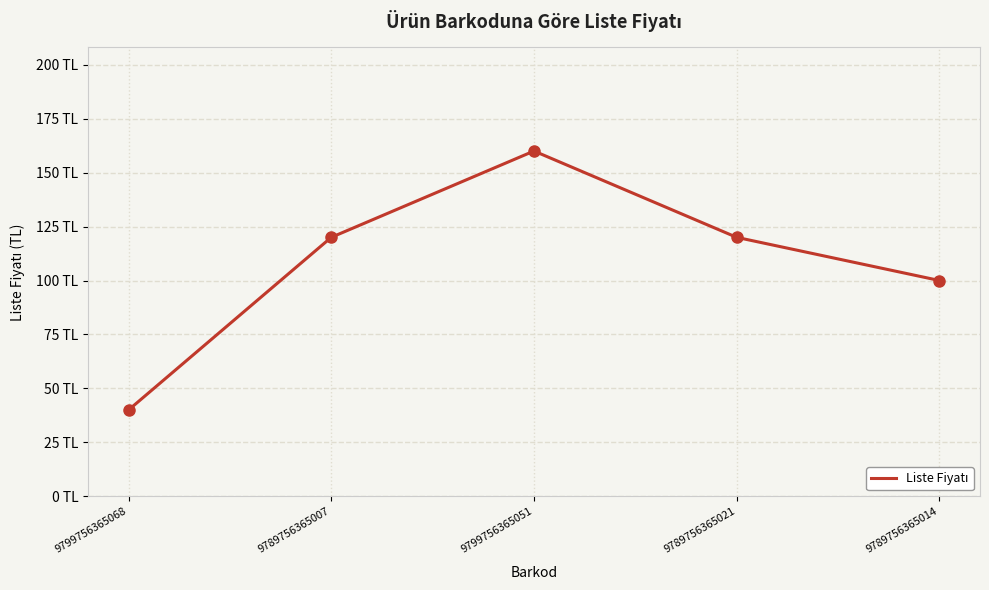

At which label is the value closest to 100?

9789756365014